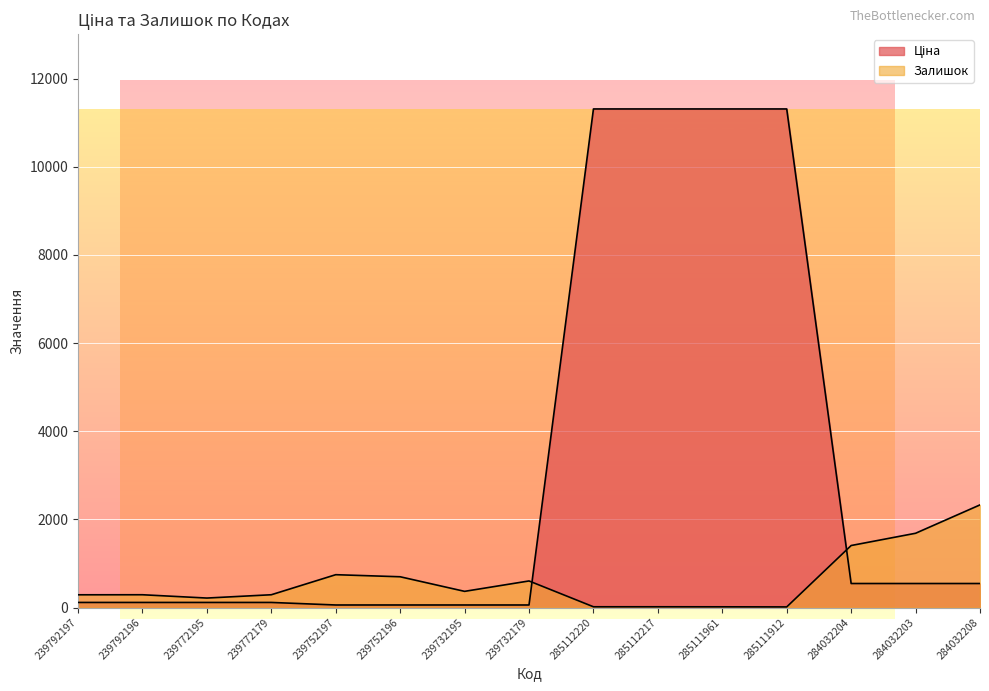

Which series has the largest total across all categories?

Ціна